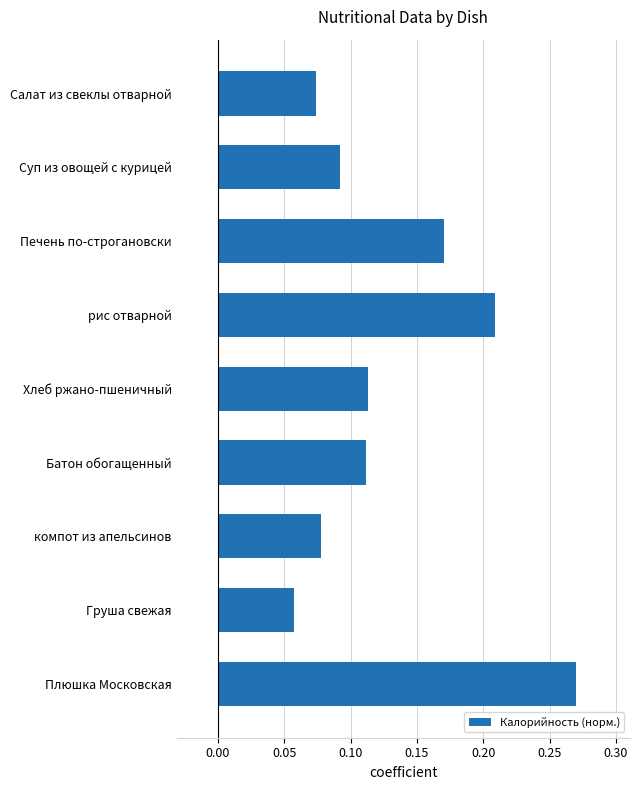

Does the chart contain stacked bars?

No